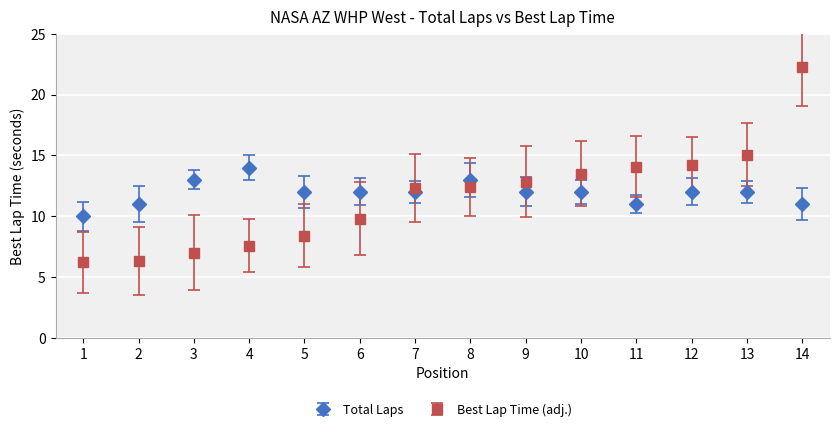

At which category is the sum across all series the highest?

14